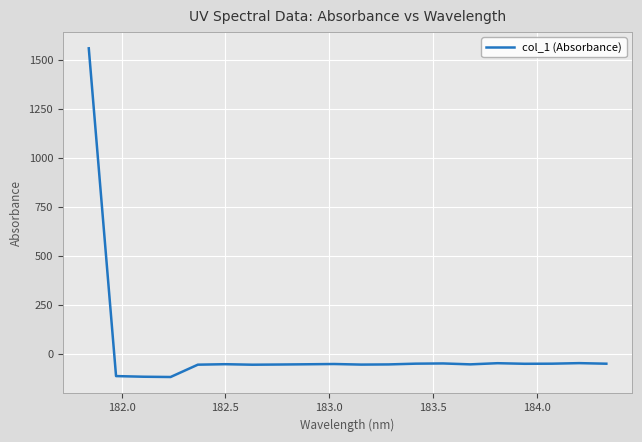

What is the difference between the maximum and minimum values?

1676.4